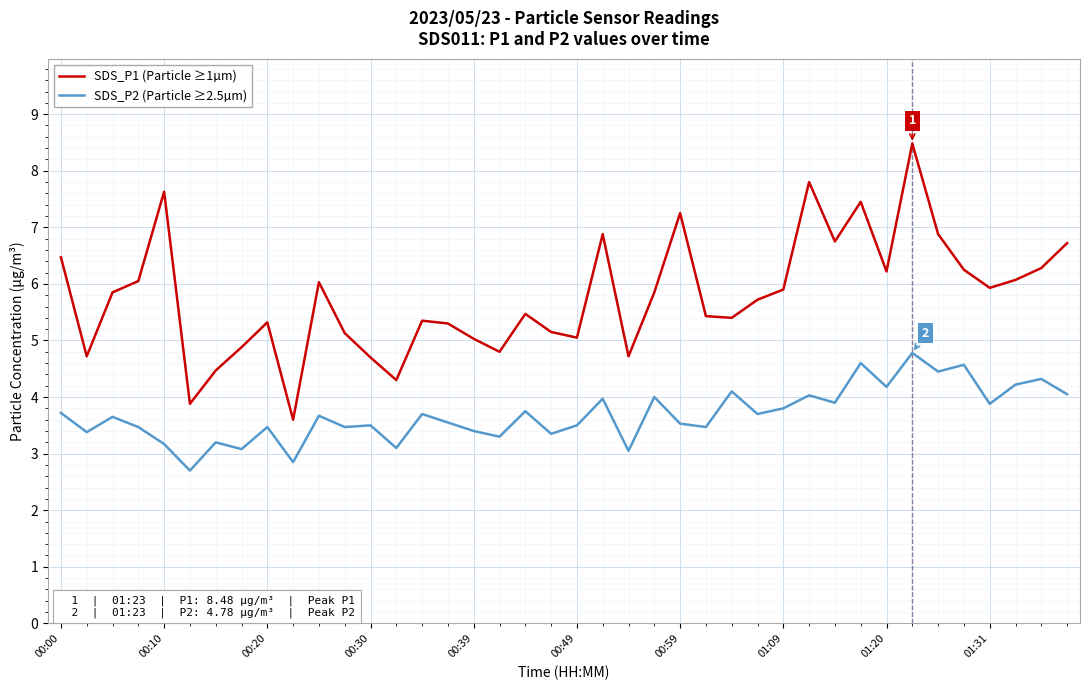

Rank the series by their average value, from highest to lowest.

SDS_P1 (Particle ≥1µm), SDS_P2 (Particle ≥2.5µm)